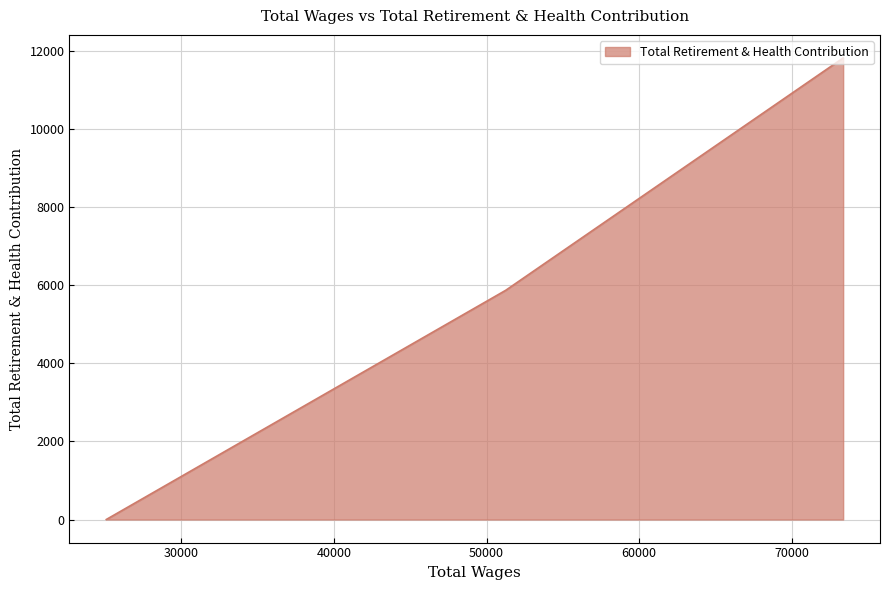

What is the change in value from 51257.0 to 25101.0?

-5866